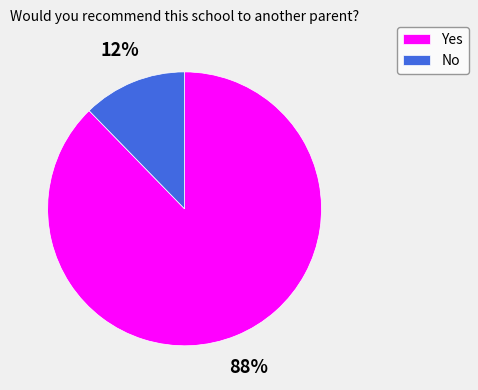

Count the number of slices in the pie.

2